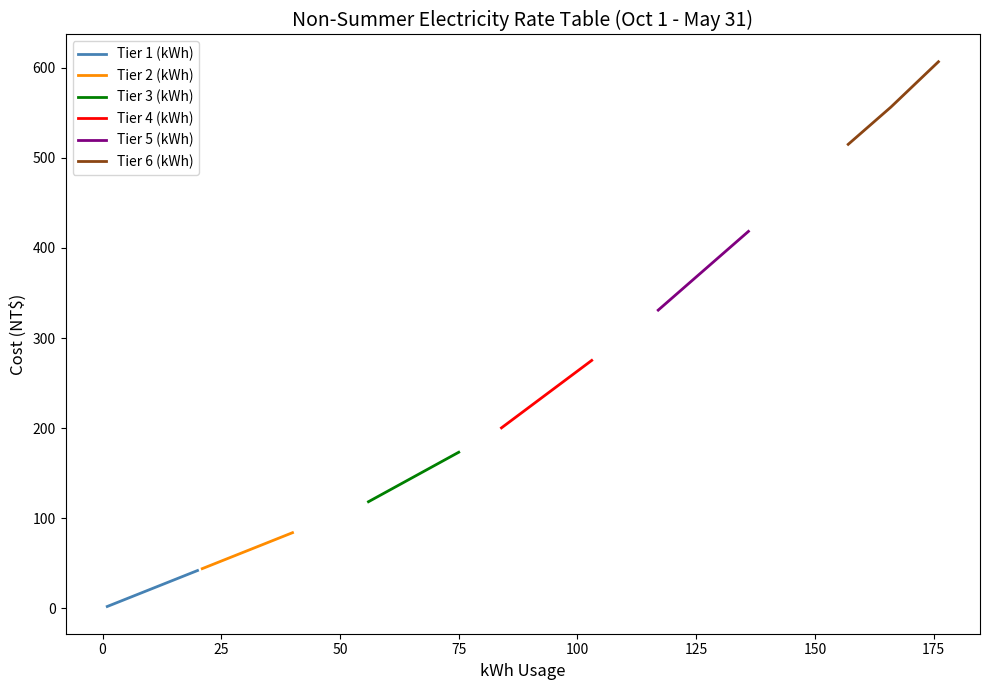

Does the chart display data point markers on the line(s)?

No